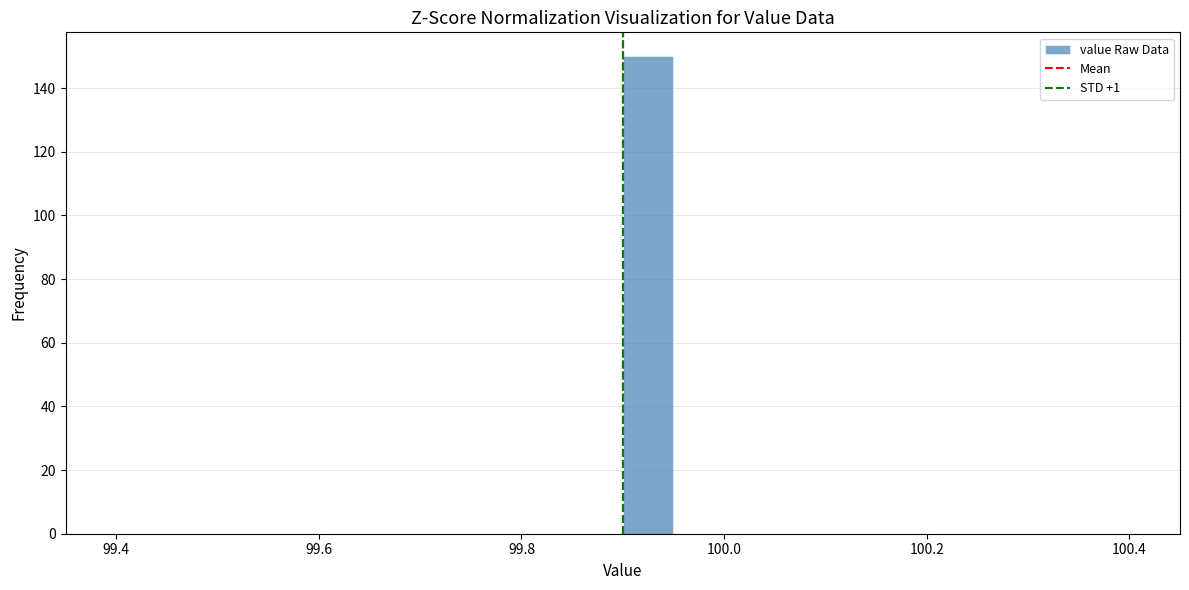

Around what value on the x-axis is the tallest bar? Give the approximate position of its centre, as read against the axis.

99.92